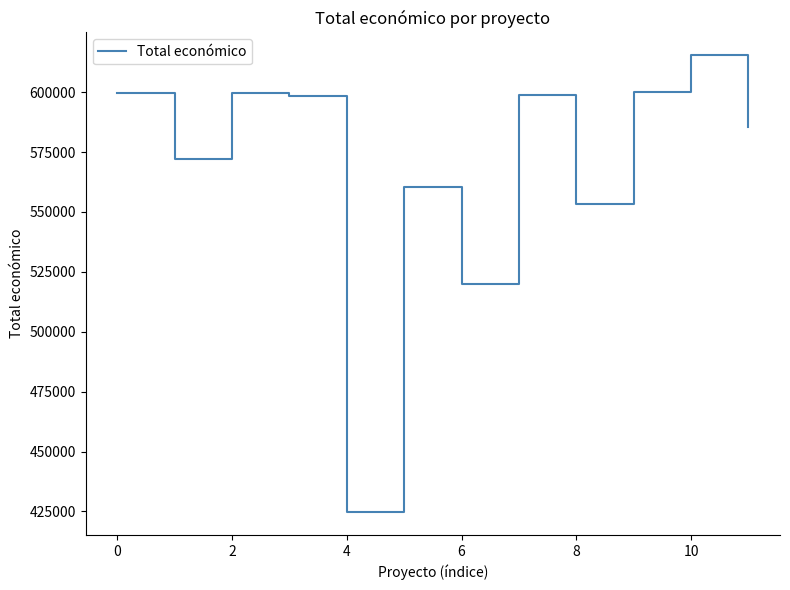

Does the chart have visible grid lines?

No